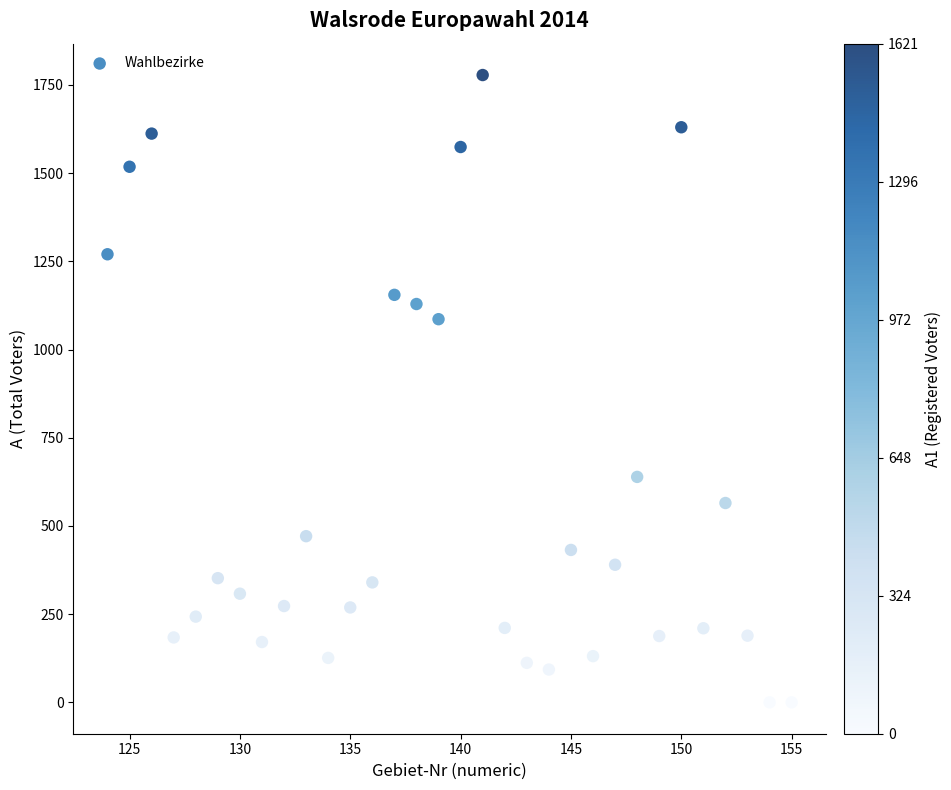

What is the range of Y values (max minus min)?

1778